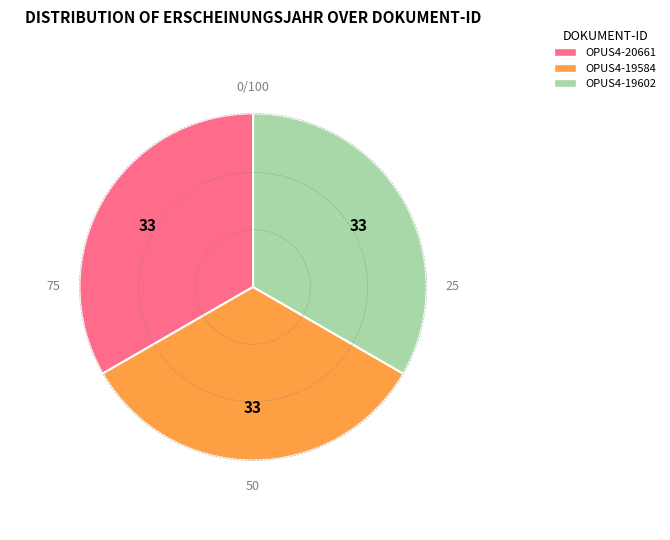

Count the number of slices in the pie.

3